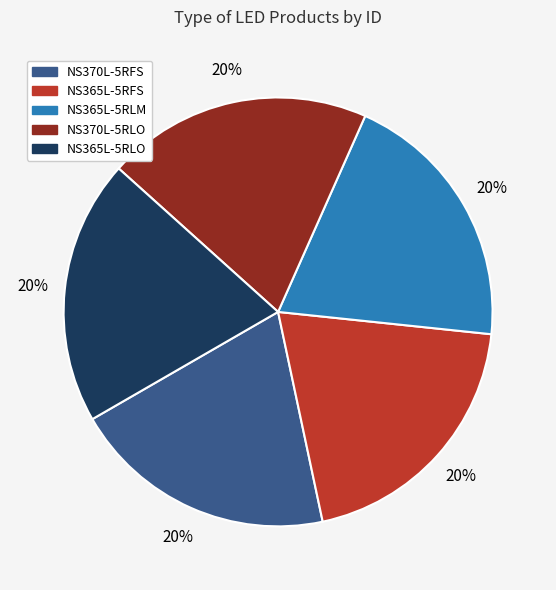

To the nearest percent, what is the average slice percentage?

20%